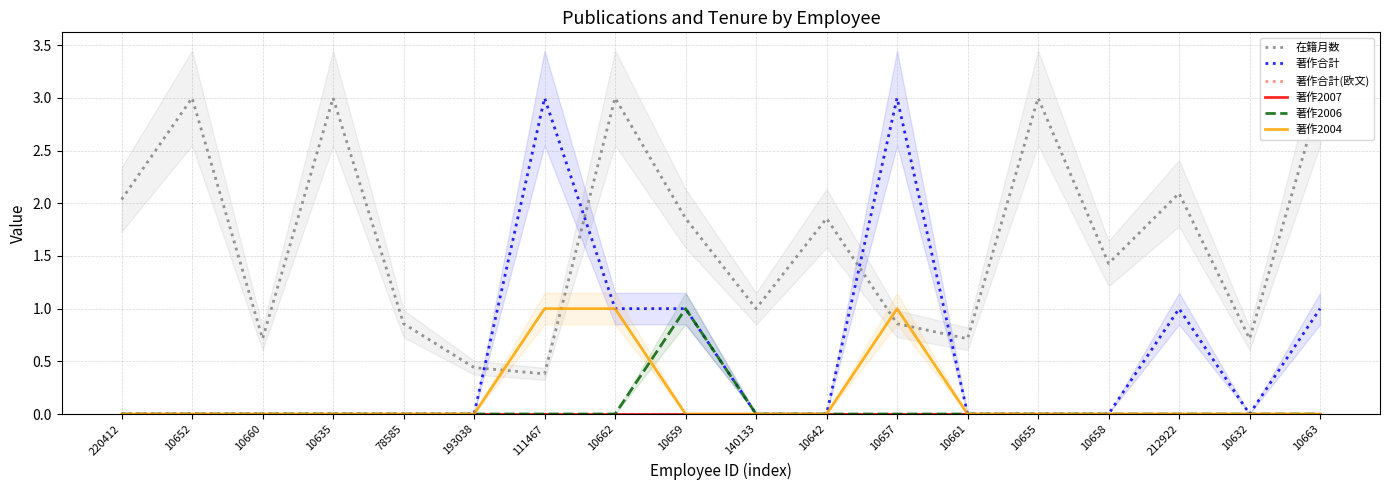

Which series has the largest range (max minus min)?

著作合計